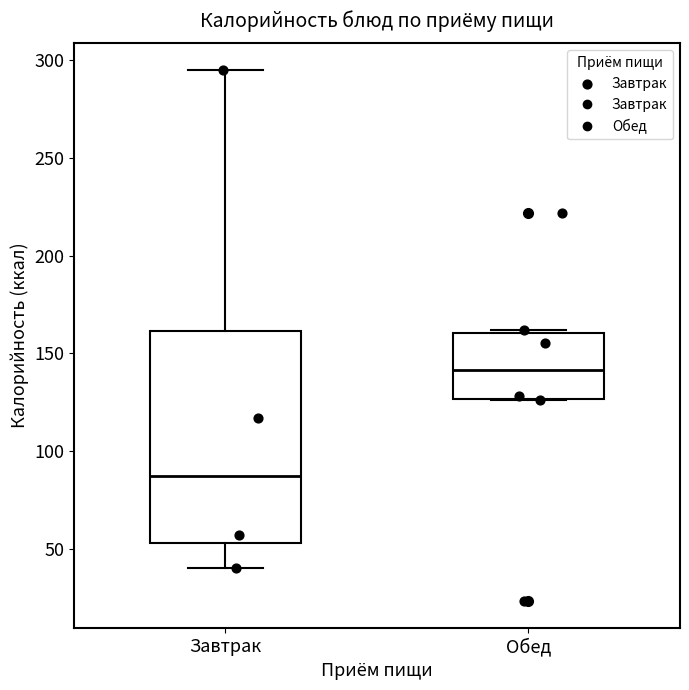

Where does the median line of the box for Обед sit on the y-axis? The values are not printed on the chart, so give them approximately, as read against the axis.

140